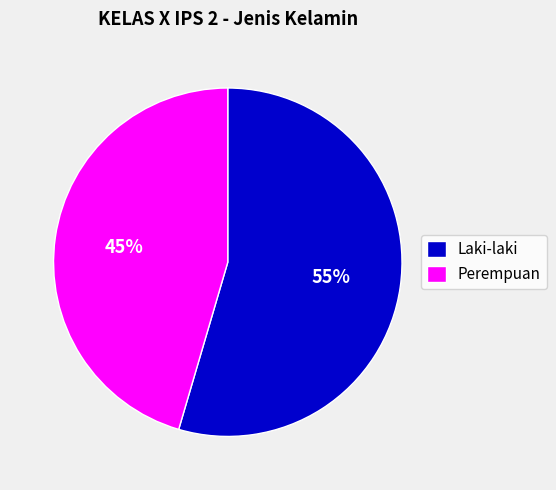

Which slice is the smallest?

Perempuan